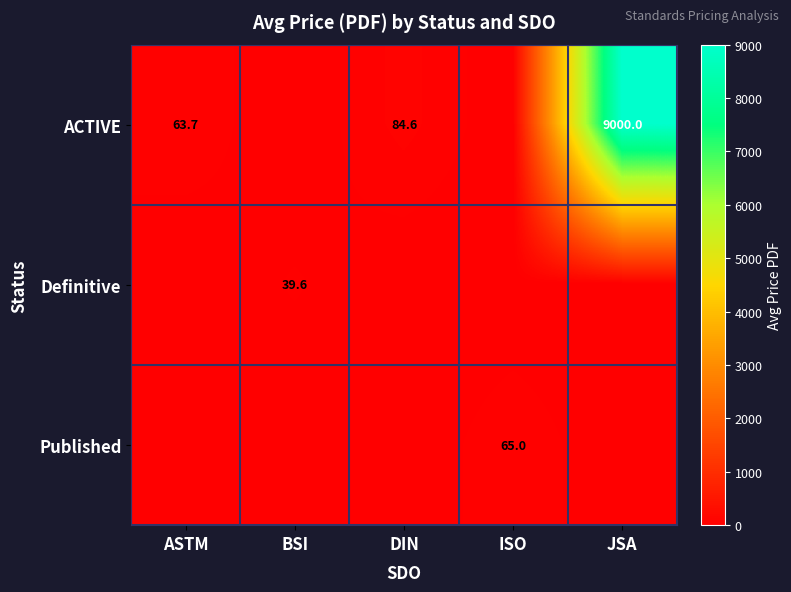

The value of Published at ISO is 97.1. True or false?

False